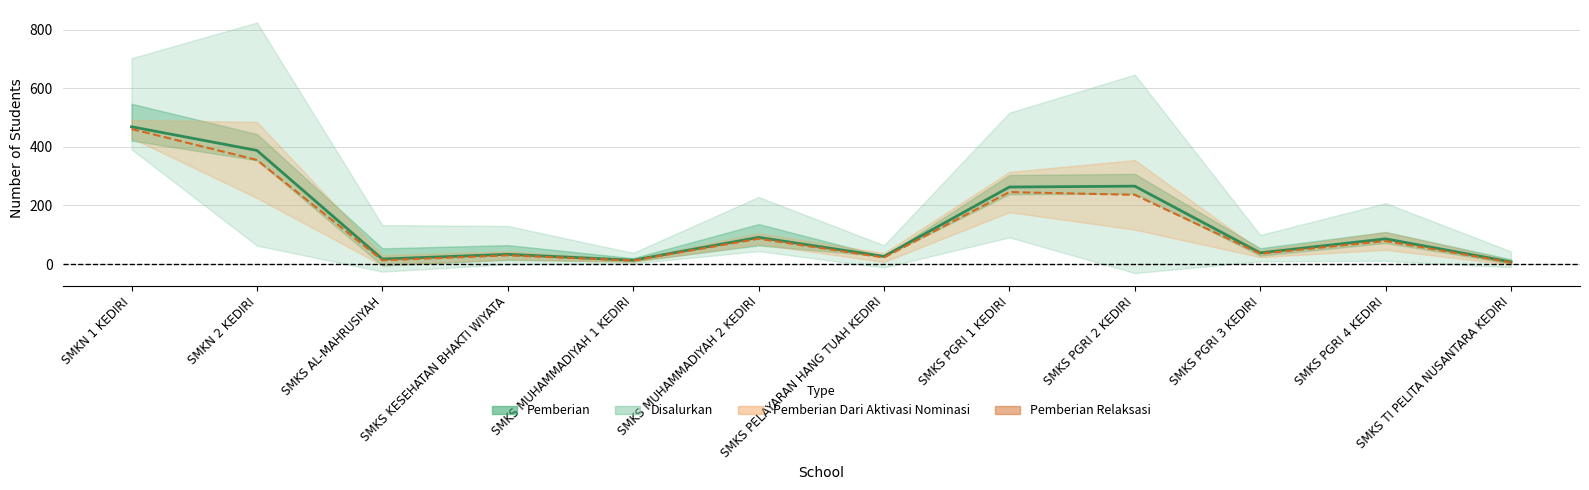

Which has a higher value, SMKS MUHAMMADIYAH 2 KEDIRI or SMKS PGRI 1 KEDIRI?

SMKS PGRI 1 KEDIRI